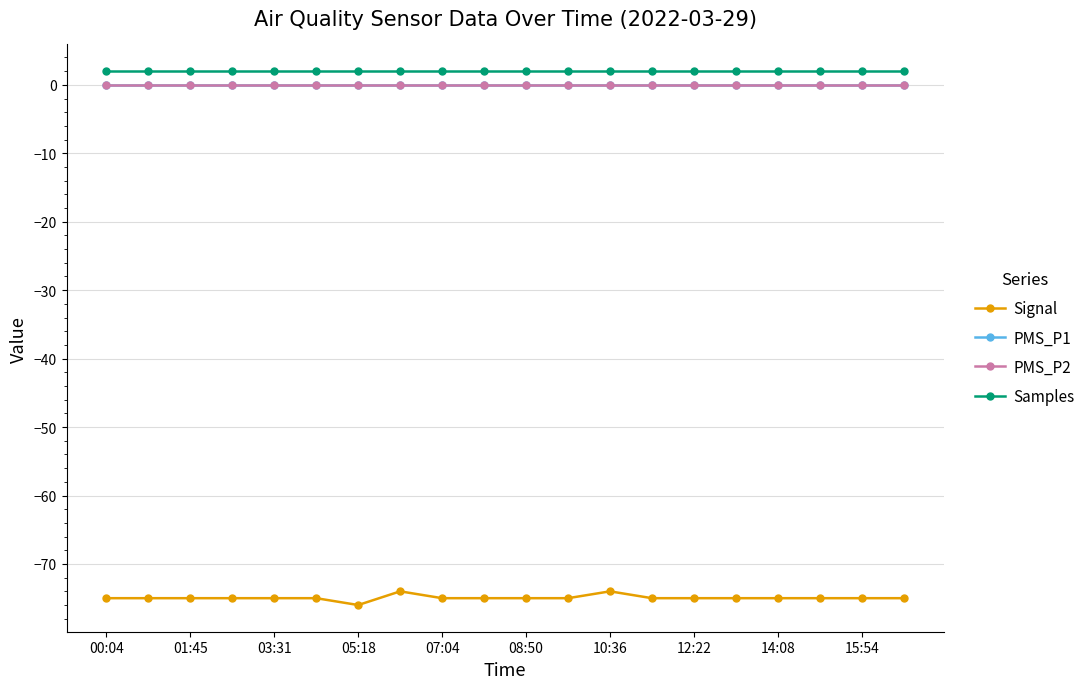

What is the difference between the maximum and second lowest values in the Signal series?

1